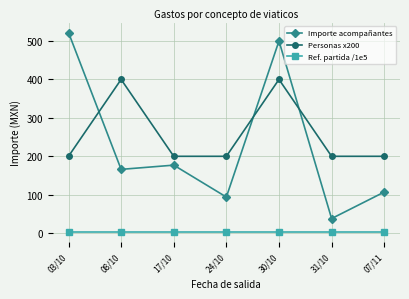

True or false: Ref. partida /1e5 and Importe acompañantes cross at least once.

False